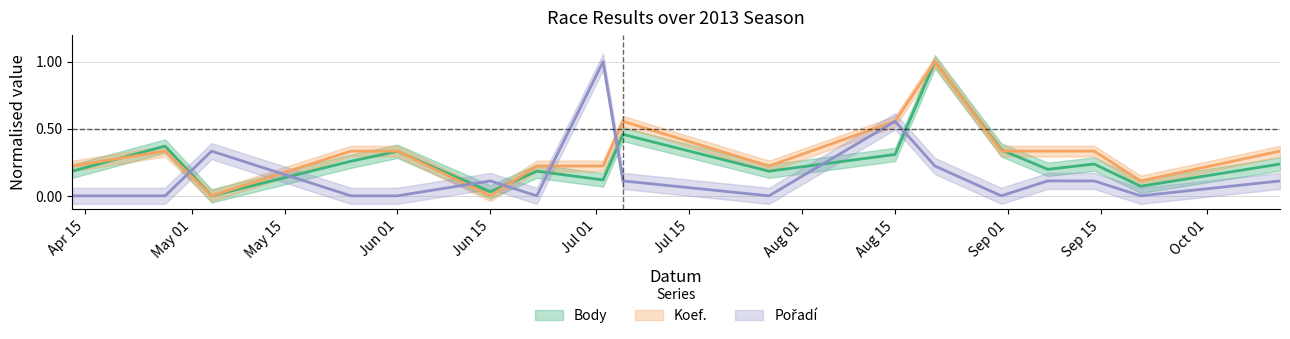

Which category has the lowest value across all series?

2013-05-04